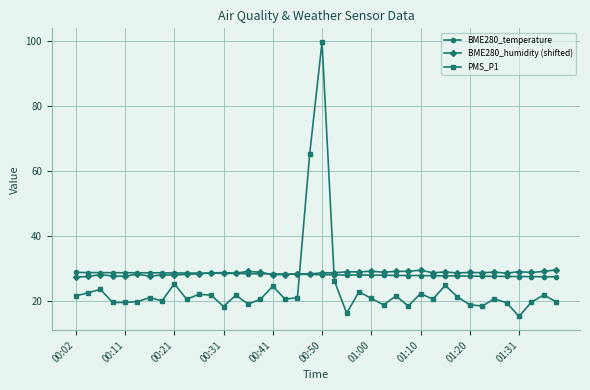

After their last crossing, which series has the higher values: PMS_P1 or BME280_humidity (shifted)?

BME280_humidity (shifted)